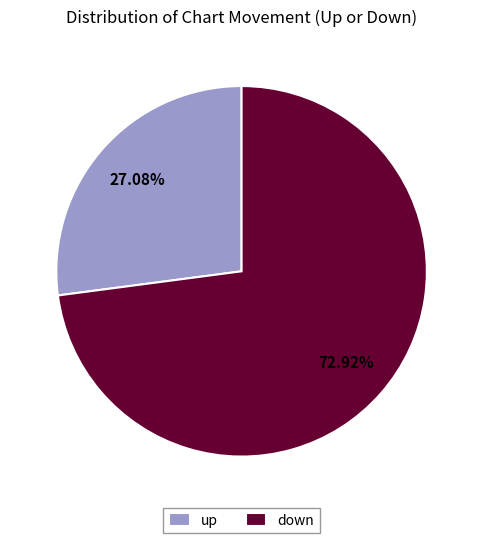

What percentage do down and up together represent?

100.0%